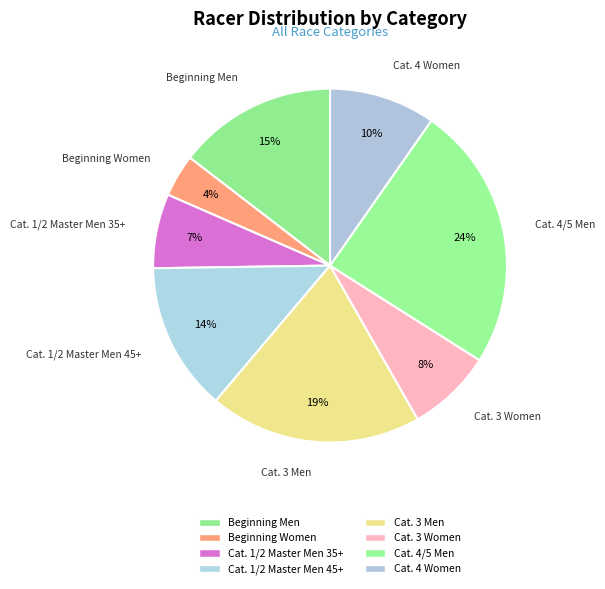

To the nearest percent, what portion does Cat. 3 Women represent?

8%